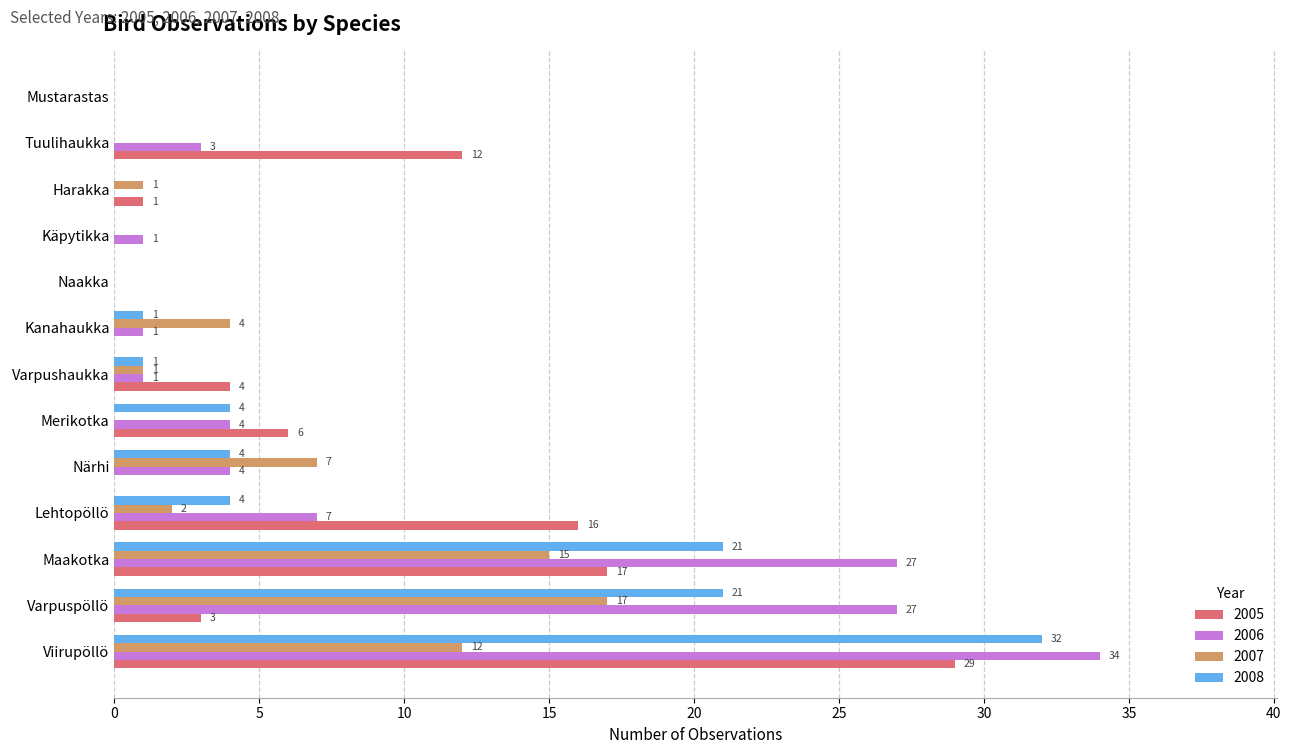

The value of 2005 at Varpushaukka is 2. True or false?

False